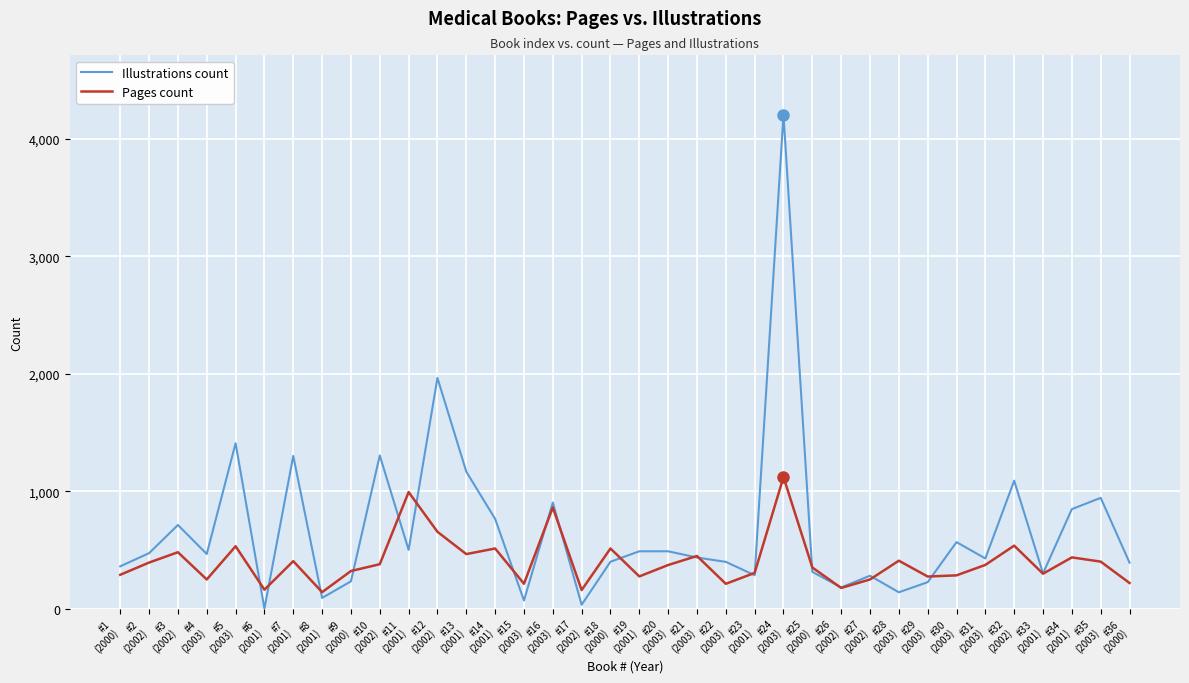

Which series has the largest total across all categories?

Illustrations count